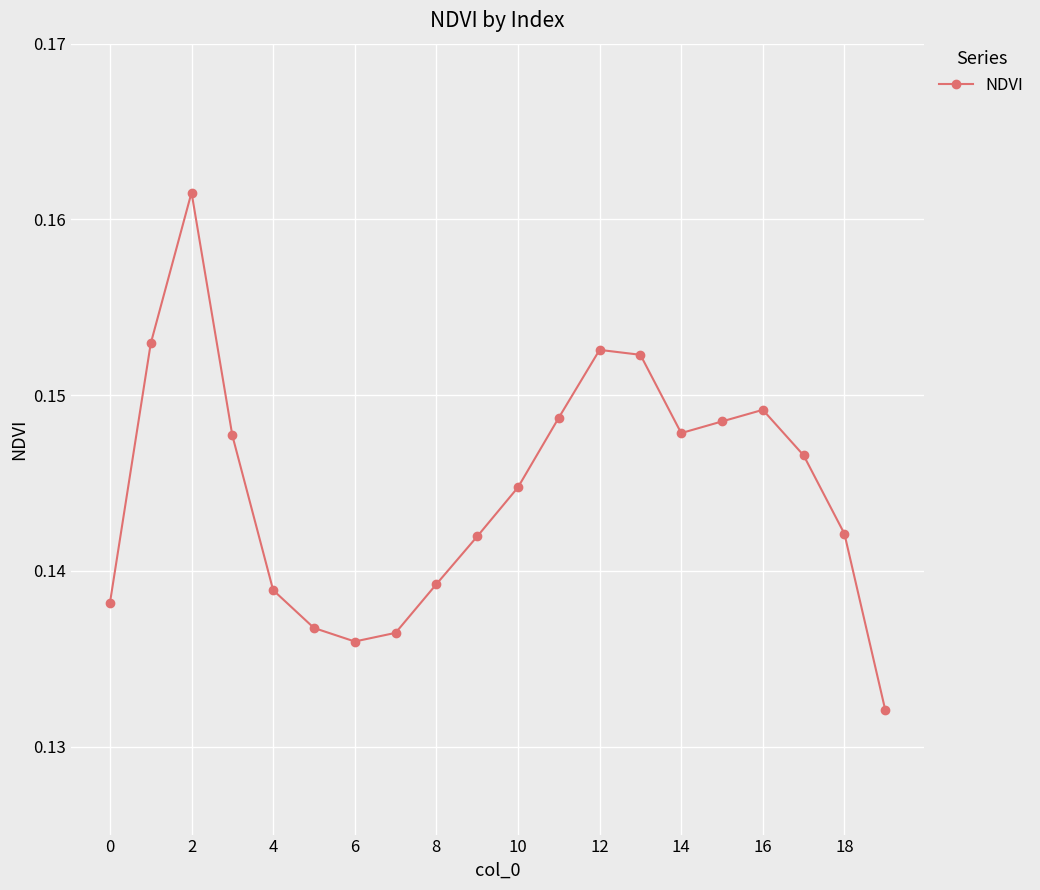

What is the sum of all values?

2.9